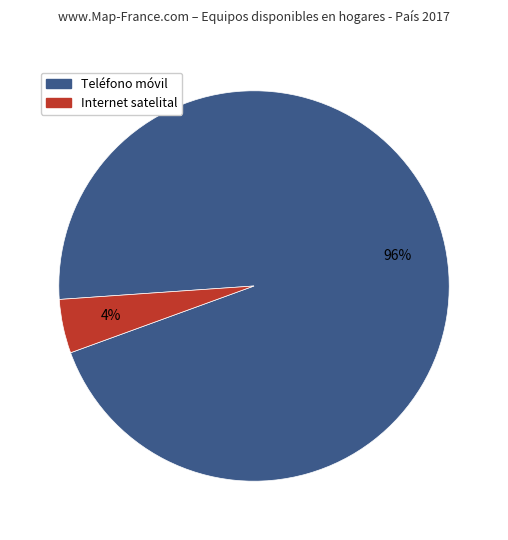

Is there any slice that represents more than half of the pie?

Yes